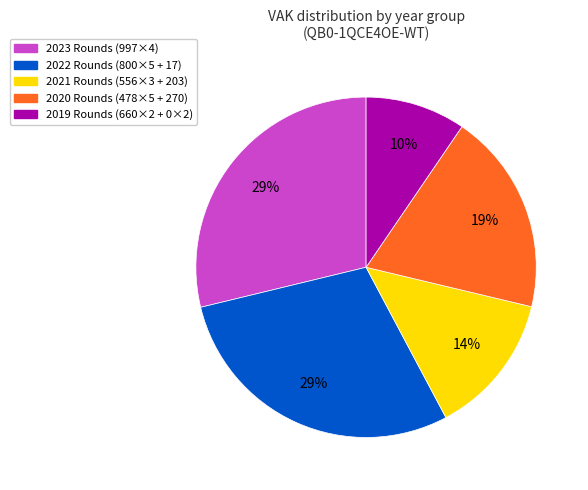

Is there a majority slice in this chart?

No